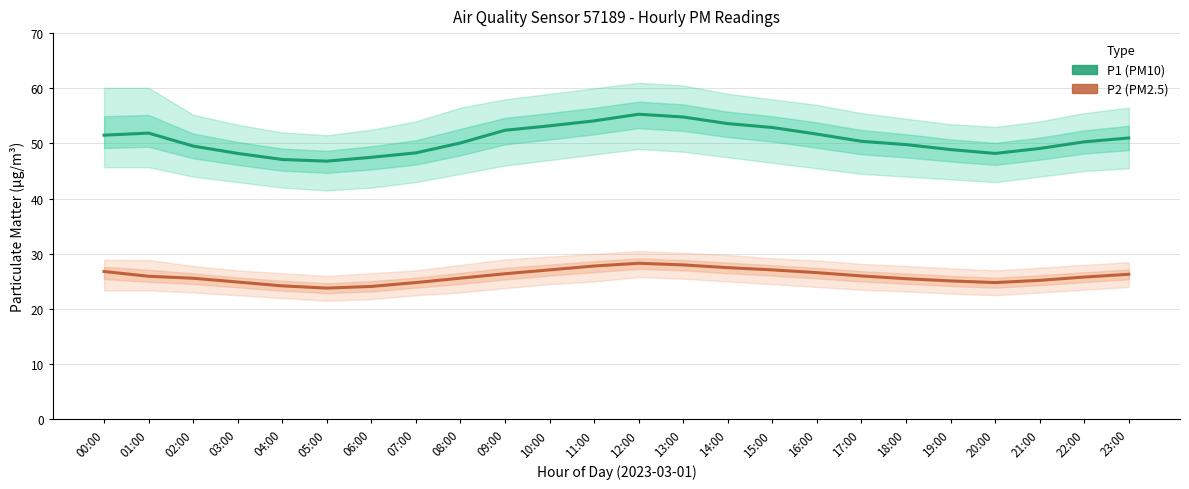

In P1 (PM10), how many points are lower than both neighbors (excluding endpoints)?

2